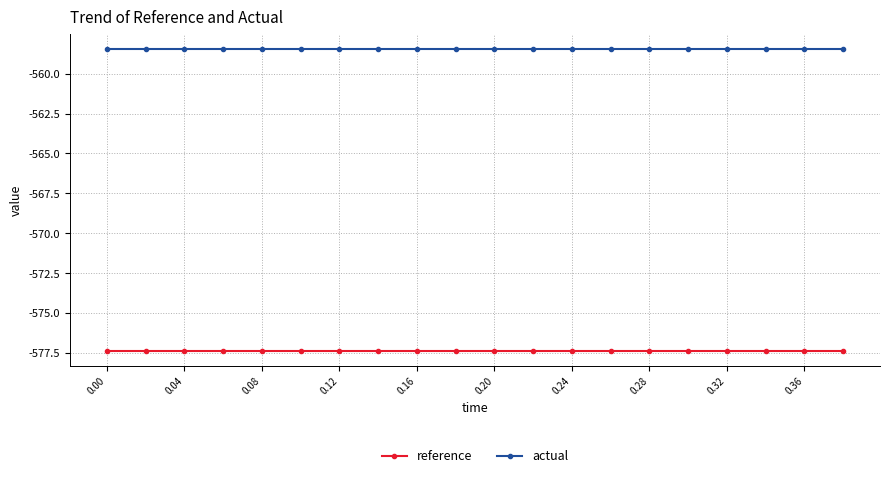

What are all the series names shown in the legend?

reference, actual